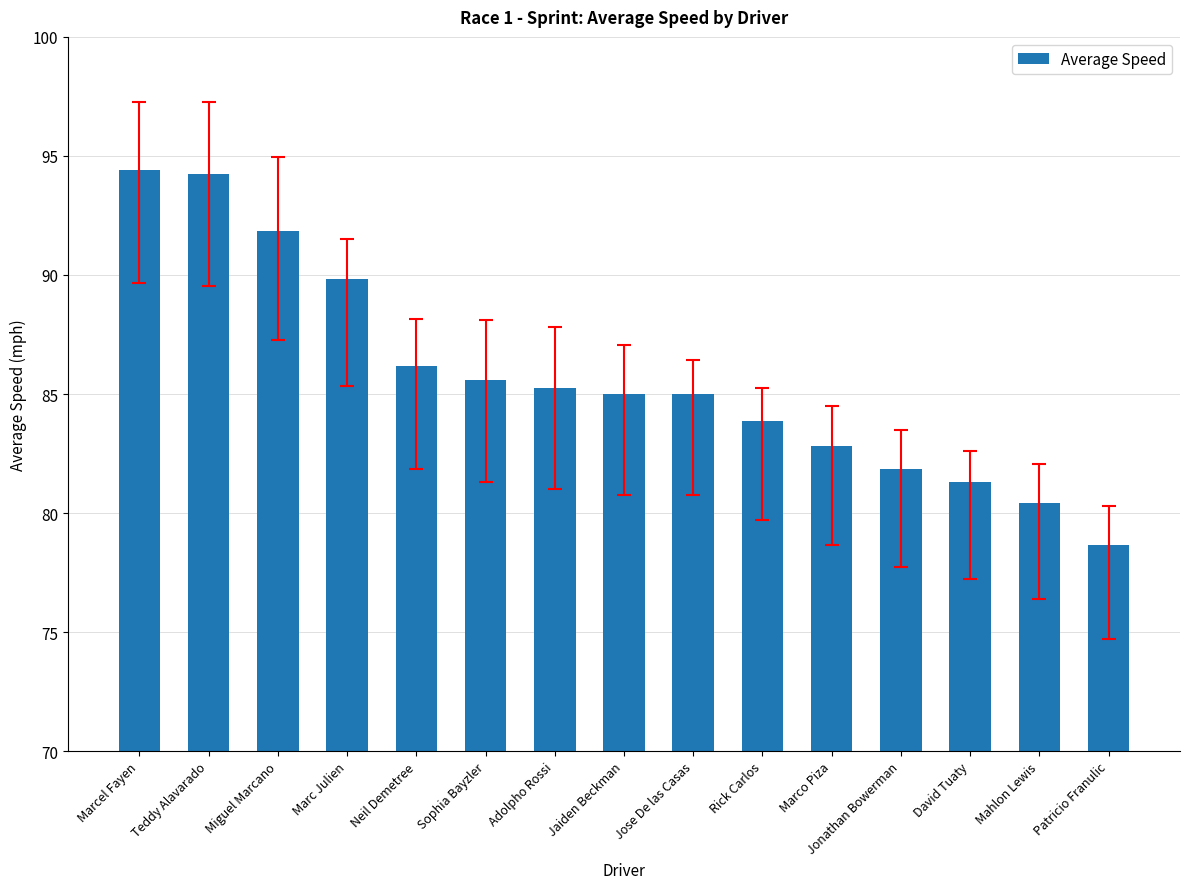

Approximately how many times larger is the value at Marco Piza compared to Neil Demetree?

1.0